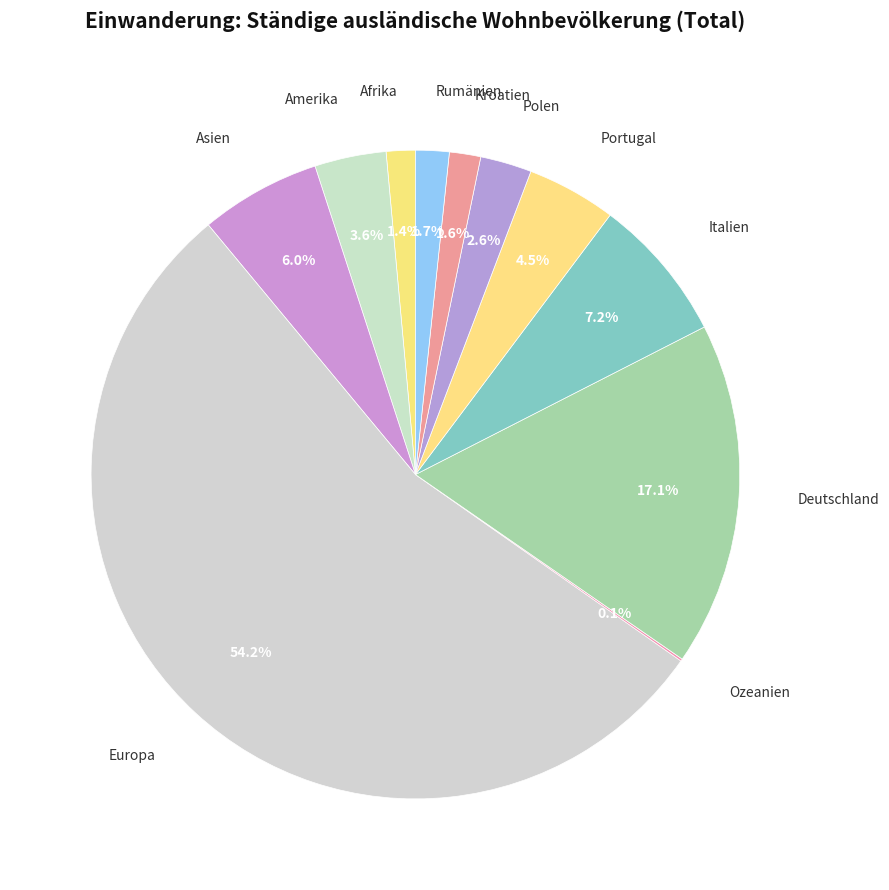

What is the smallest slice in the pie chart?

Ozeanien